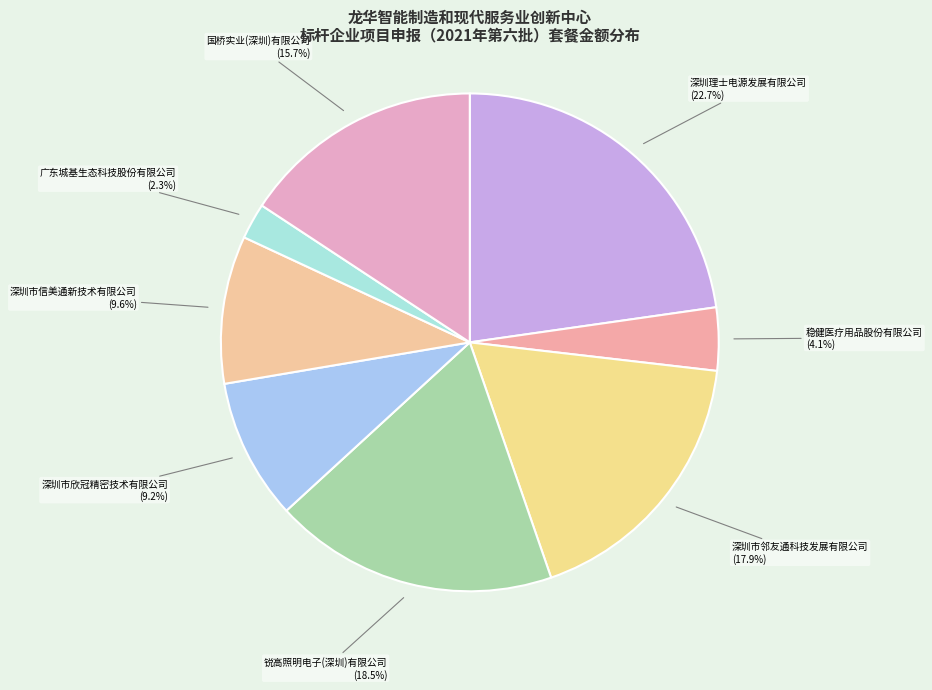

Which category has the smallest portion of the pie?

广东城基生态科技股份有限公司